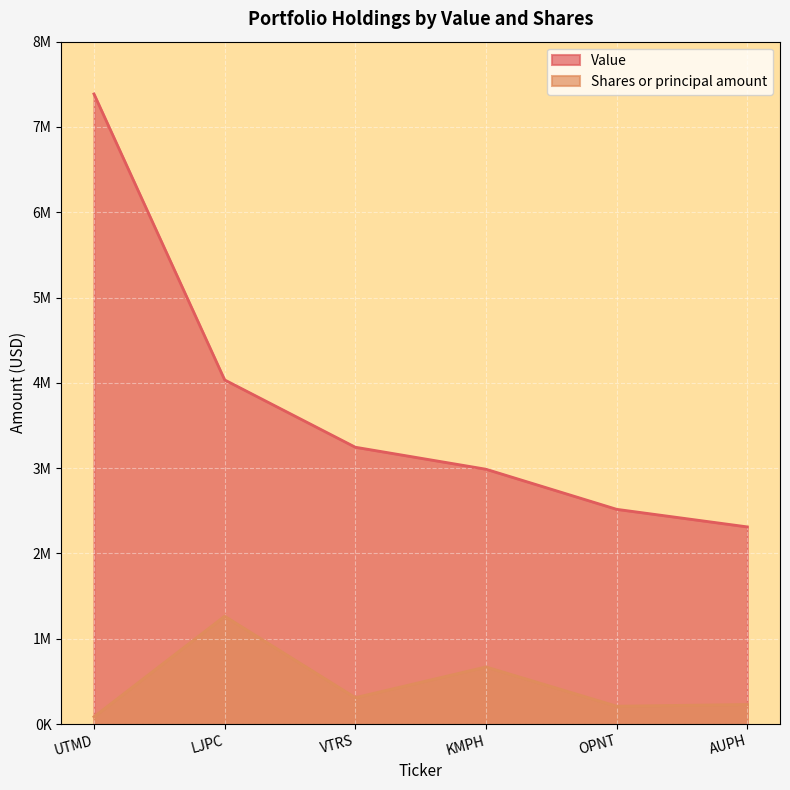

What is the minimum value for Shares or principal amount?

86000